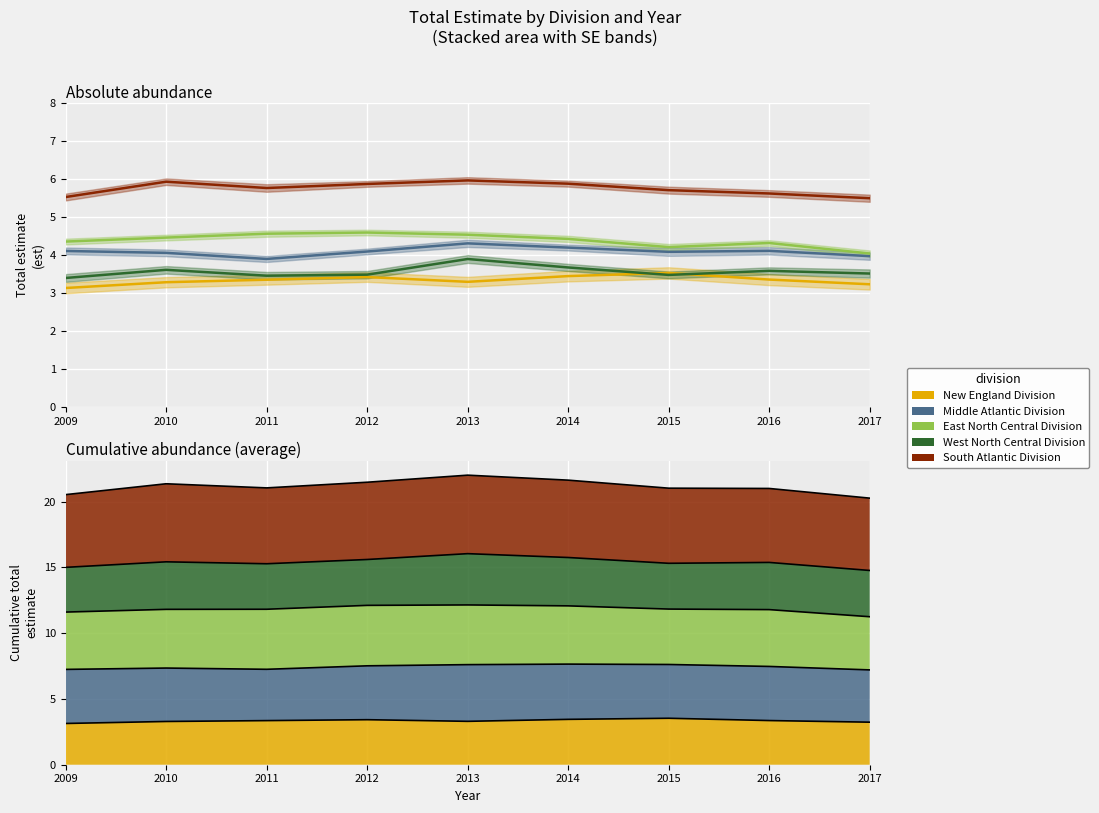

Reading left to right, extract all data points from this chart.

New England Division: 2009=3.1	2010=3.3	2011=3.4	2012=3.4	2013=3.3	2014=3.4	2015=3.5	2016=3.4	2017=3.2
Middle Atlantic Division: 2009=4.1	2010=4.1	2011=3.9	2012=4.1	2013=4.3	2014=4.2	2015=4.1	2016=4.1	2017=4.0
East North Central Division: 2009=4.4	2010=4.5	2011=4.6	2012=4.6	2013=4.5	2014=4.4	2015=4.2	2016=4.3	2017=4.0
West North Central Division: 2009=3.4	2010=3.6	2011=3.5	2012=3.5	2013=3.9	2014=3.7	2015=3.5	2016=3.6	2017=3.5
South Atlantic Division: 2009=5.5	2010=5.9	2011=5.8	2012=5.9	2013=6.0	2014=5.9	2015=5.7	2016=5.6	2017=5.5